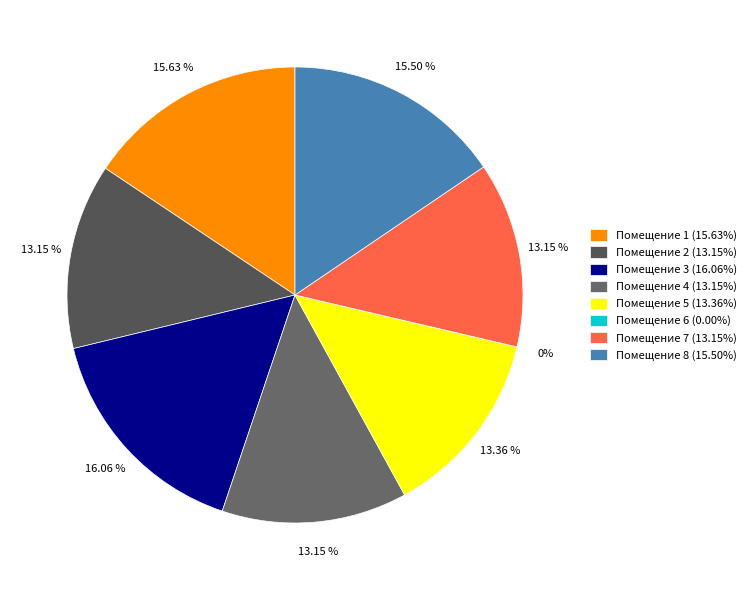

To the nearest percent, what portion does 8 represent?

16%